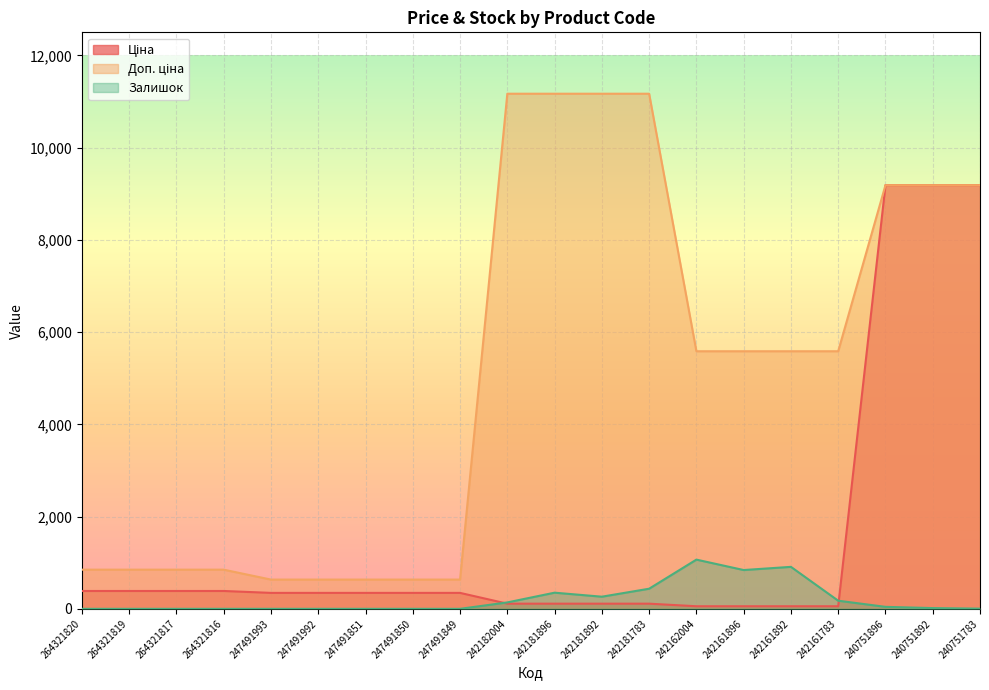

Reading left to right, what are all the values shown in this chart?

Ціна: 264321820=386.9	264321819=386.9	264321817=386.9	264321816=386.9	247491993=345.6	247491992=345.6	247491851=345.6	247491850=345.6	247491849=345.6	242182004=111.7	242181896=111.7	242181892=111.7	242181783=111.7	242162004=55.9	242161896=55.9	242161892=55.9	242161783=55.9	240751896=9185.9	240751892=9185.9	240751783=9185.9
Доп. ціна: 264321820=849.0	264321819=849.0	264321817=849.0	264321816=849.0	247491993=634.0	247491992=634.0	247491851=634.0	247491850=634.0	247491849=634.0	242182004=11169.0	242181896=11169.0	242181892=11169.0	242181783=11169.0	242162004=5585.0	242161896=5585.0	242161892=5585.0	242161783=5585.0	240751896=9185.9	240751892=9185.9	240751783=9185.9
Залишок: 264321820=0.0	264321819=0.0	264321817=0.0	264321816=0.0	247491993=0.0	247491992=0.0	247491851=0.0	247491850=0.0	247491849=0.0	242182004=139.0	242181896=350.0	242181892=263.0	242181783=436.0	242162004=1067.0	242161896=841.0	242161892=910.0	242161783=176.0	240751896=43.0	240751892=16.0	240751783=4.0